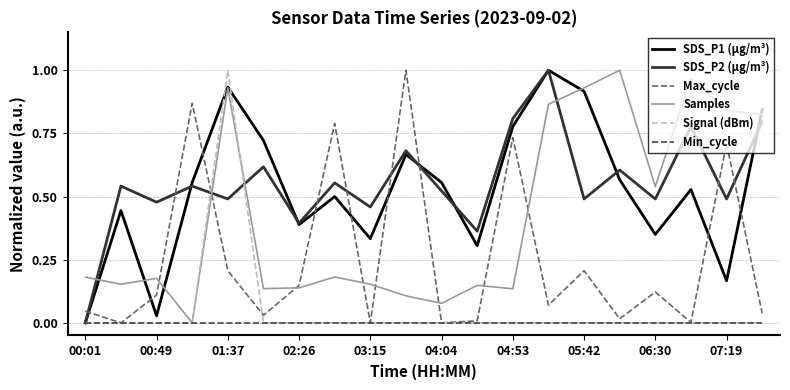

Does the chart display data point markers on the line(s)?

No